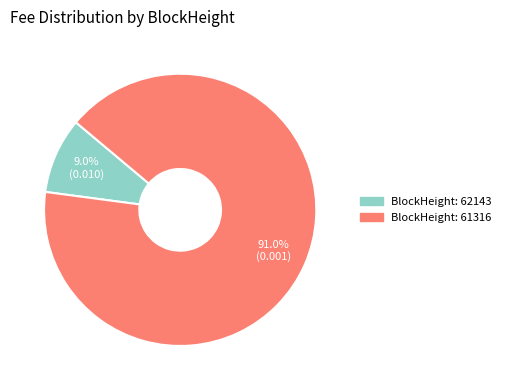

Is there a majority slice in this chart?

Yes